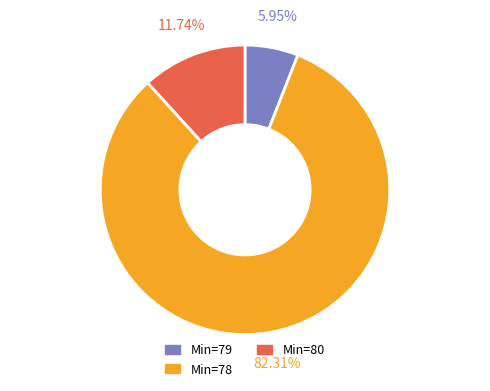

Is there a majority slice in this chart?

Yes